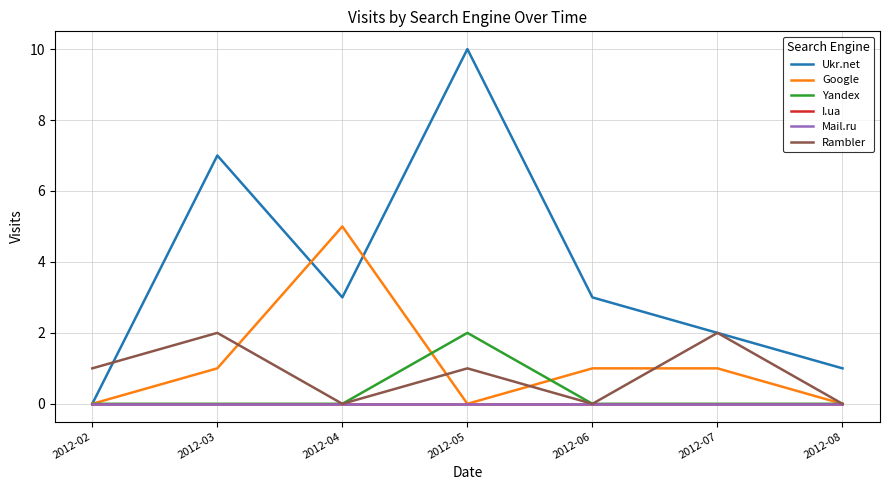

Reading right to left, extract all data points from this chart.

Ukr.net: 2012-08=1	2012-07=2	2012-06=3	2012-05=10	2012-04=3	2012-03=7	2012-02=0
Google: 2012-08=0	2012-07=1	2012-06=1	2012-05=0	2012-04=5	2012-03=1	2012-02=0
Yandex: 2012-08=0	2012-07=0	2012-06=0	2012-05=2	2012-04=0	2012-03=0	2012-02=0
I.ua: 2012-08=0	2012-07=0	2012-06=0	2012-05=0	2012-04=0	2012-03=0	2012-02=0
Mail.ru: 2012-08=0	2012-07=0	2012-06=0	2012-05=0	2012-04=0	2012-03=0	2012-02=0
Rambler: 2012-08=0	2012-07=2	2012-06=0	2012-05=1	2012-04=0	2012-03=2	2012-02=1